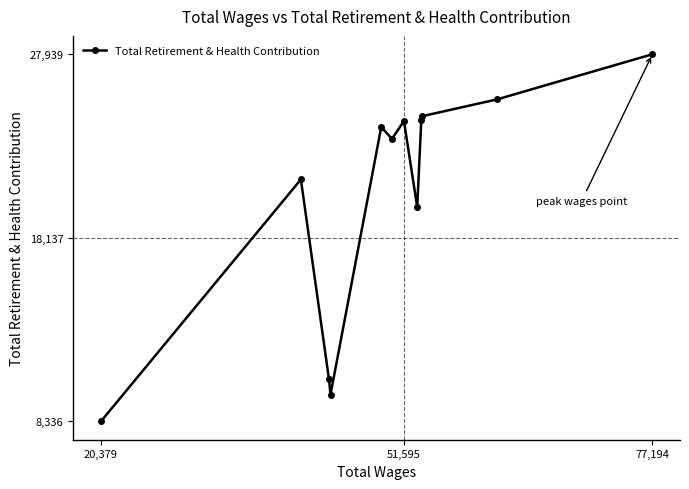

What is the difference between the maximum and second lowest values?

18176